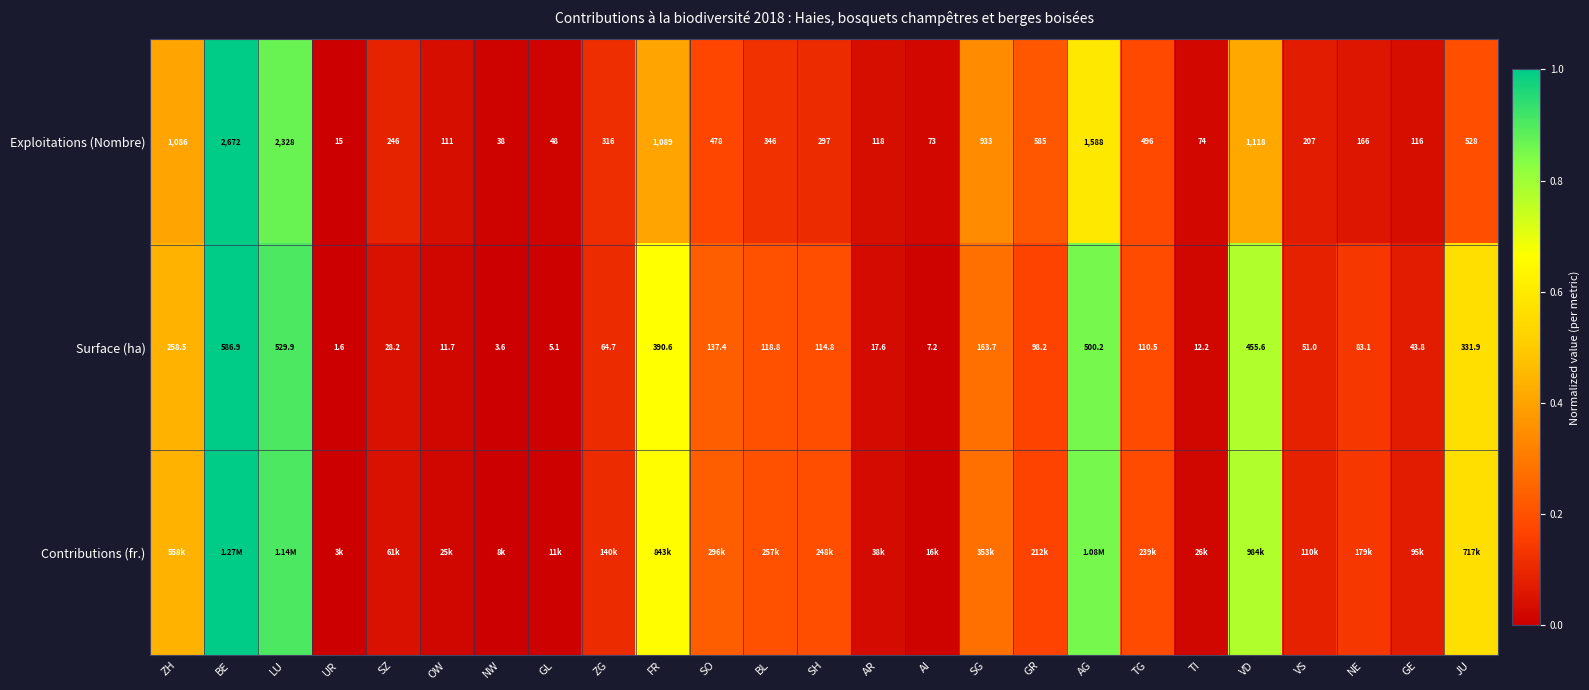

Rank the categories by Surface (ha) value from highest to lowest.

BE, LU, AG, VD, FR, JU, ZH, SG, SO, BL, SH, TG, GR, NE, ZG, VS, GE, SZ, AR, TI, OW, AI, GL, NW, UR